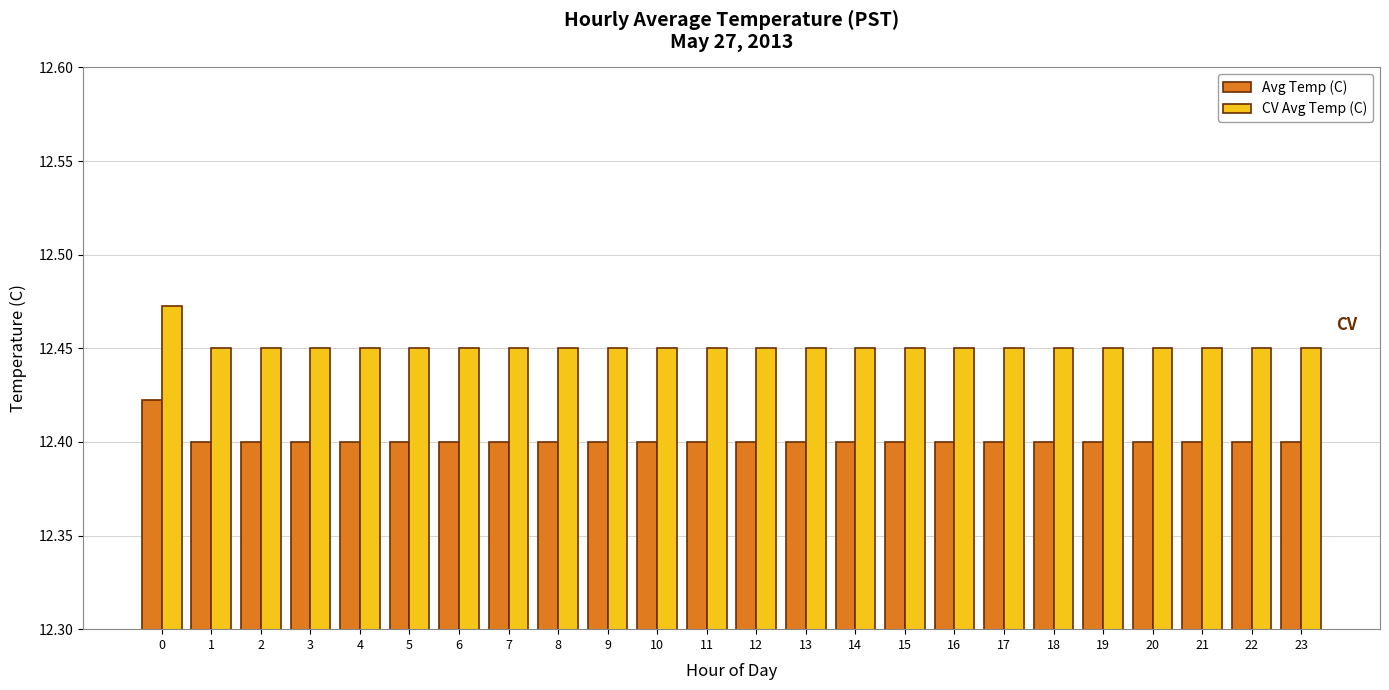

Rank the series at 20 from highest to lowest value.

CV Avg Temp (C), Avg Temp (C)